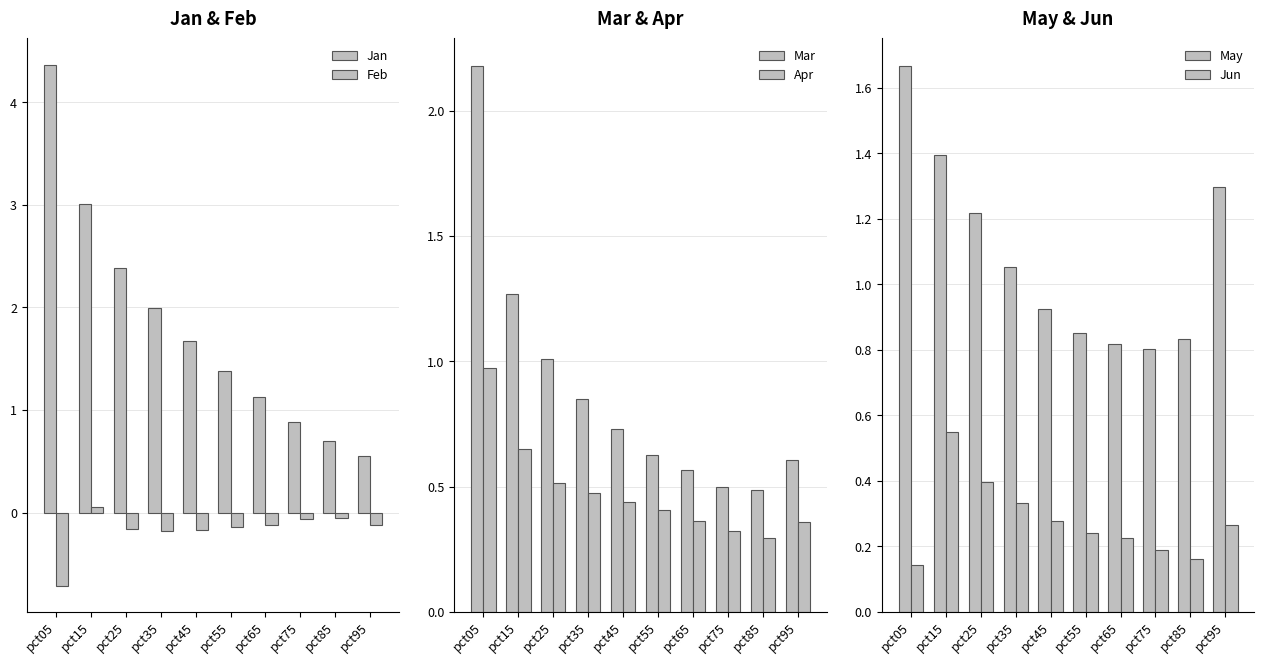

How many data points in Jan are less than 1?

3